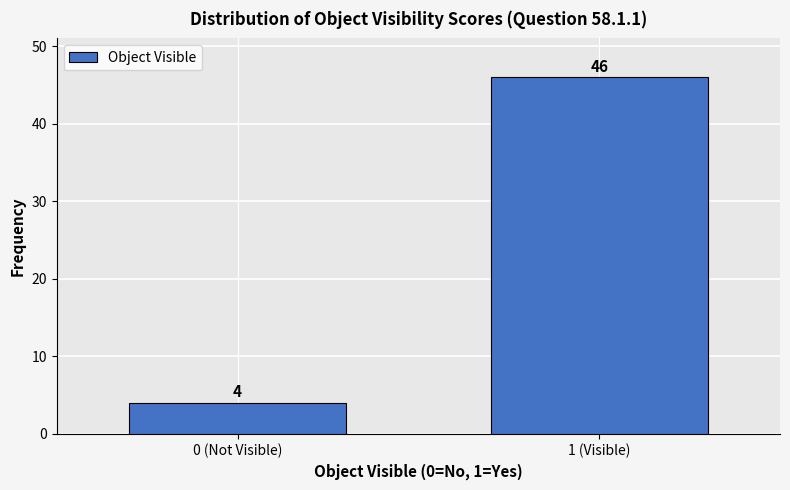

Reading right to left, what are all the values shown in this chart?

1 (Visible)=46	0 (Not Visible)=4